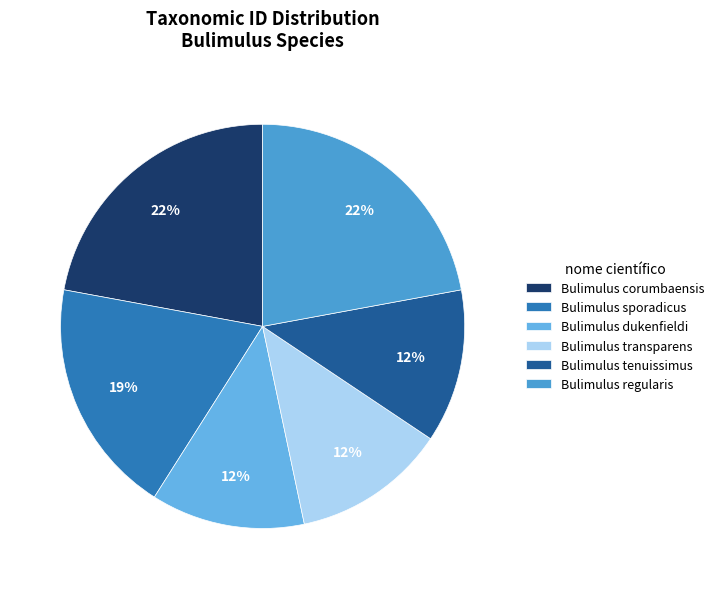

Is Bulimulus transparens the majority of the pie?

No